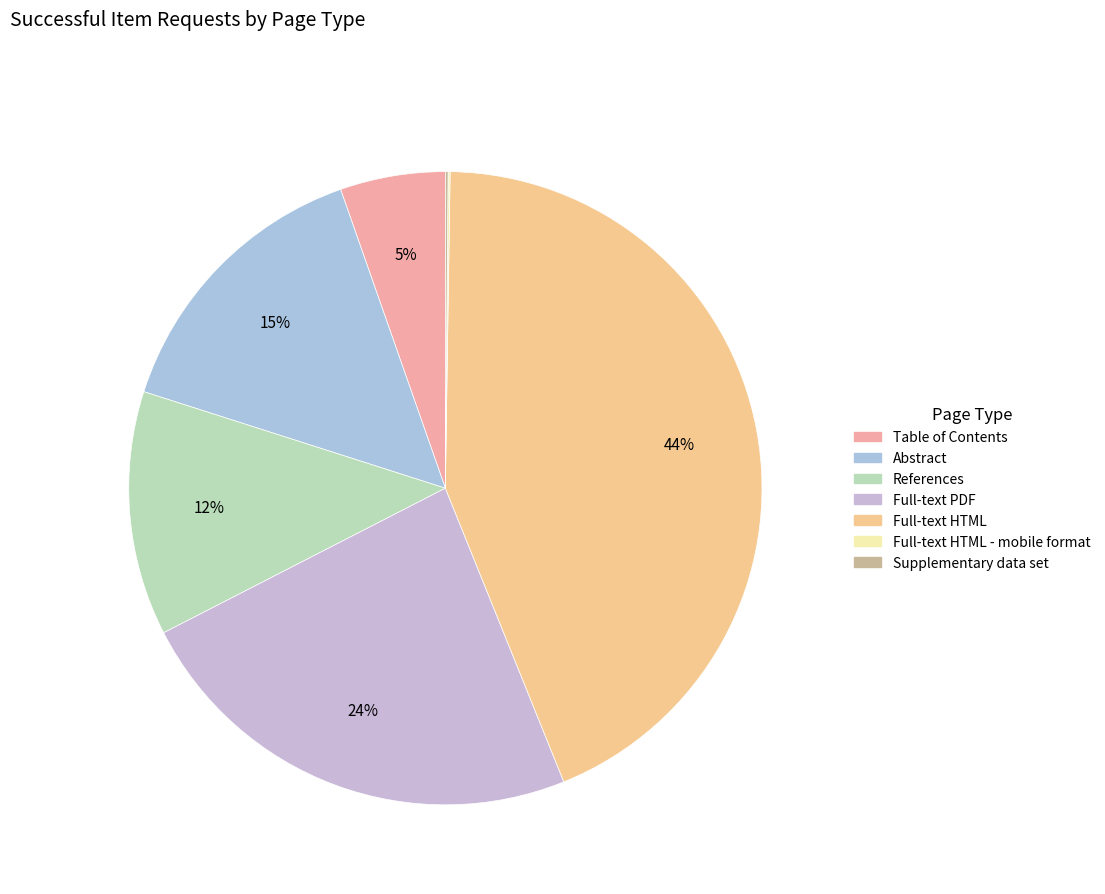

How many segments does this pie chart have?

7